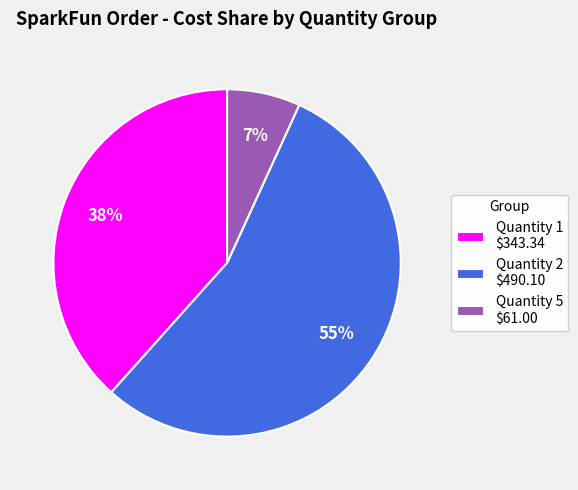

Which slice is the smallest?

Quantity 5 $61.00